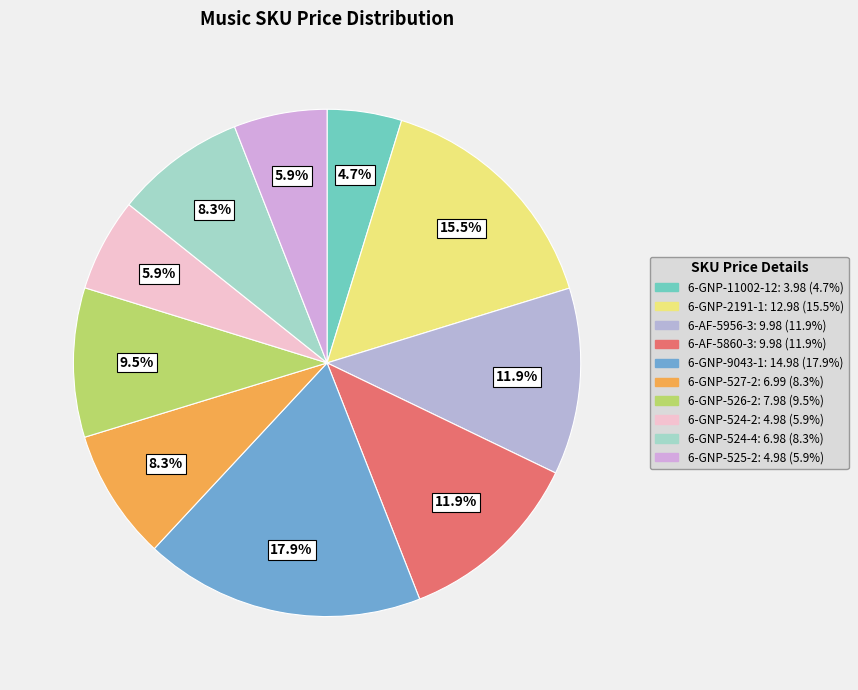

Is it true that 6-GNP-525-2 is 1% of the pie?

False